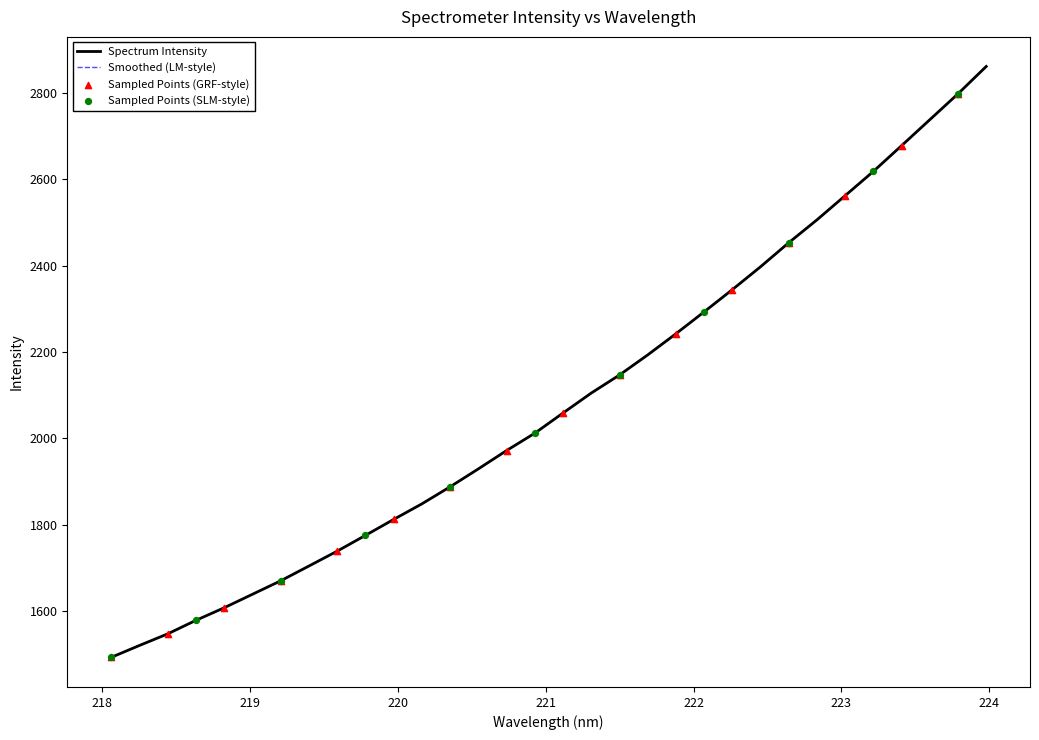

Does the chart have visible grid lines?

No